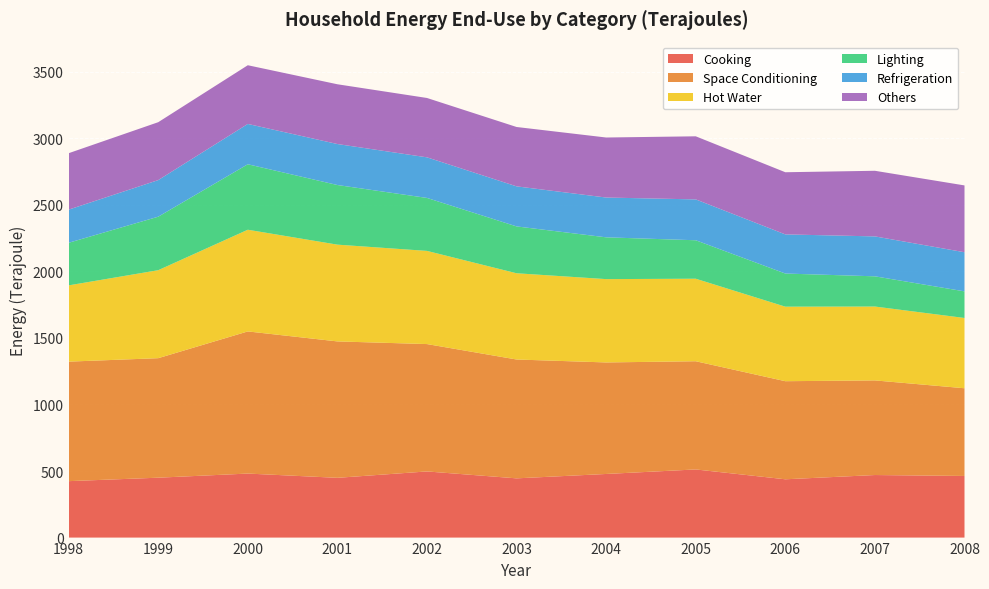

Reading left to right, transcribe all the data shown in this chart.

Cooking (Unit : Terajoule): 1998=424	1999=450	2000=481	2001=449	2002=497	2003=445	2004=478	2005=512	2006=438	2007=470	2008=463
Space Conditioning (Unit : Terajoule): 1998=898	1999=898	2000=1068	2001=1025	2002=957	2003=893	2004=838	2005=813	2006=737	2007=711	2008=659
Hot Water (Unit : Terajoule): 1998=573	1999=661	2000=764	2001=727	2002=700	2003=648	2004=626	2005=620	2006=560	2007=555	2008=528
Lighting (Unit : Terajoule): 1998=320	1999=402	2000=492	2001=448	2002=398	2003=352	2004=314	2005=289	2006=249	2007=227	2008=200
Refrigeration (Unit : Terajoule): 1998=249	1999=275	2000=303	2001=308	2002=305	2003=301	2004=299	2005=307	2006=294	2007=300	2008=294
Others (Unit : Terajoule): 1998=424	1999=435	2000=441	2001=449	2002=446	2003=446	2004=451	2005=474	2006=467	2007=493	2008=502